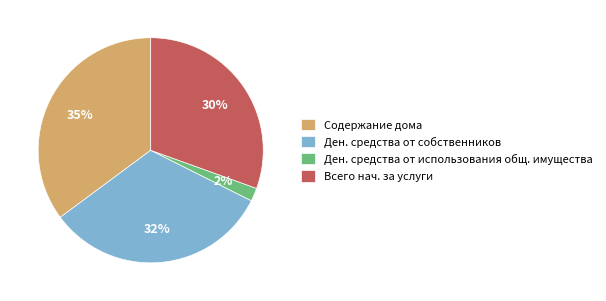

Which category has the smallest portion of the pie?

Ден. средства от использования общ. имущества